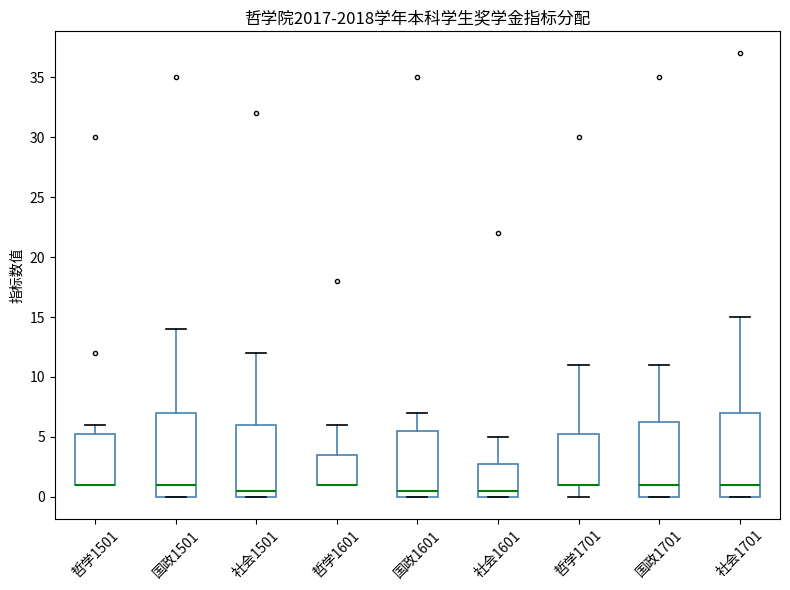

Reading left to right, read every box against the y-axis: the position of its median line, the range the box covers, and the ends of its whiskers. The values are not printed on the chart, so give them approximately, as read against the axis.

哲学1501: median 1.0 (drawn on the box's lower edge), box 1.0 to 5.5, whiskers 1.0 to 6.0
国政1501: median 1.0, box 0.0 to 7.0, whiskers 0.0 to 14.0
社会1501: median 0.5, box 0.0 to 6.0, whiskers 0.0 to 12.0
哲学1601: median 1.0 (drawn on the box's lower edge), box 1.0 to 3.5, whiskers 1.0 to 6.0
国政1601: median 0.5, box 0.0 to 5.5, whiskers 0.0 to 7.0
社会1601: median 0.5, box 0.0 to 3.0, whiskers 0.0 to 5.0
哲学1701: median 1.0 (drawn on the box's lower edge), box 1.0 to 5.5, whiskers 0.0 to 11.0
国政1701: median 1.0, box 0.0 to 6.5, whiskers 0.0 to 11.0
社会1701: median 1.0, box 0.0 to 7.0, whiskers 0.0 to 15.0